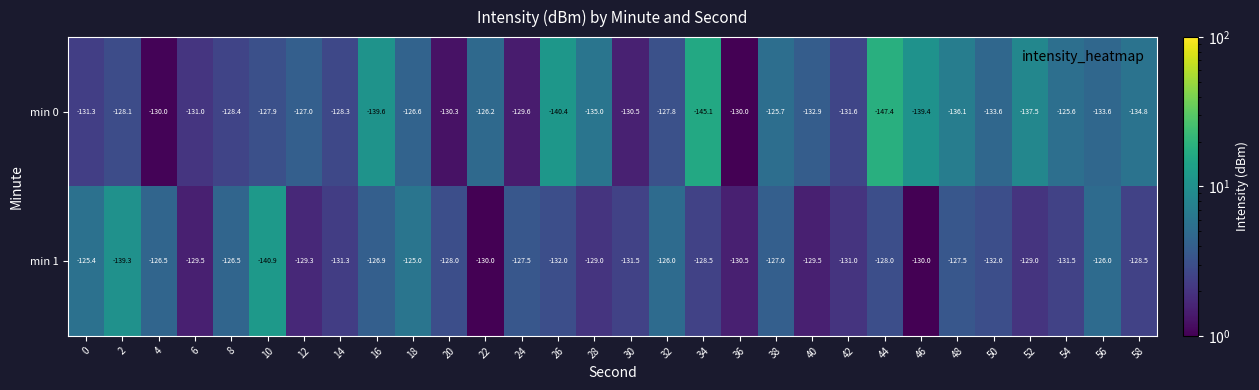

What is the sum of the min 1 values at 24 and 20?

-255.5